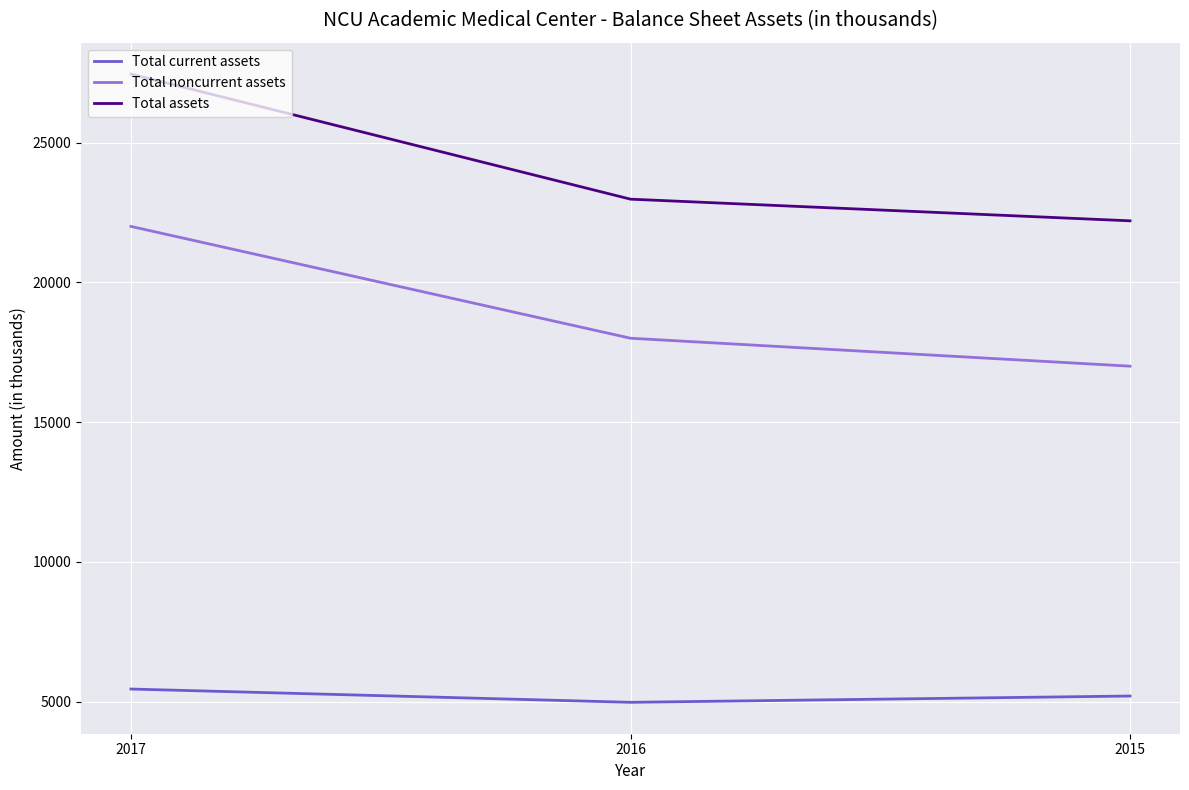

Reading left to right, list all the values displayed in this chart.

Total current assets: 2017=5450	2016=4975	2015=5200
Total noncurrent assets: 2017=22000	2016=18000	2015=17000
Total assets: 2017=27450	2016=22975	2015=22200